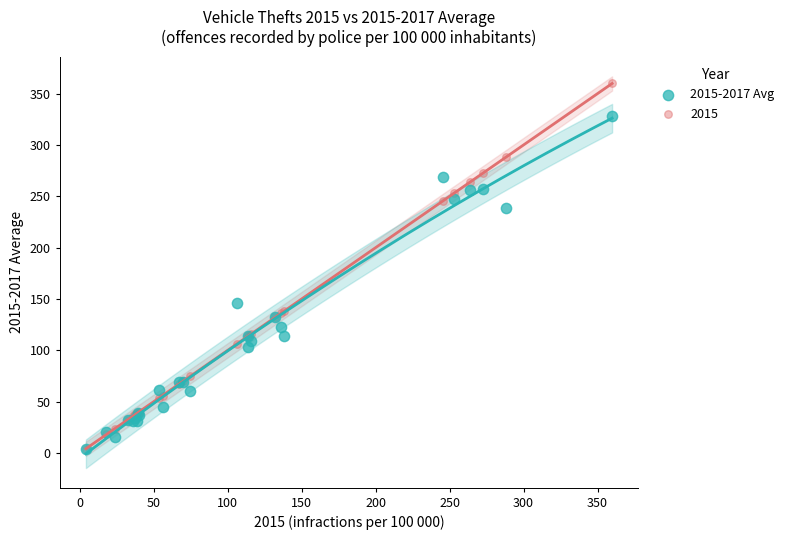

Across all series, what Y value is closest to 181?

146.5